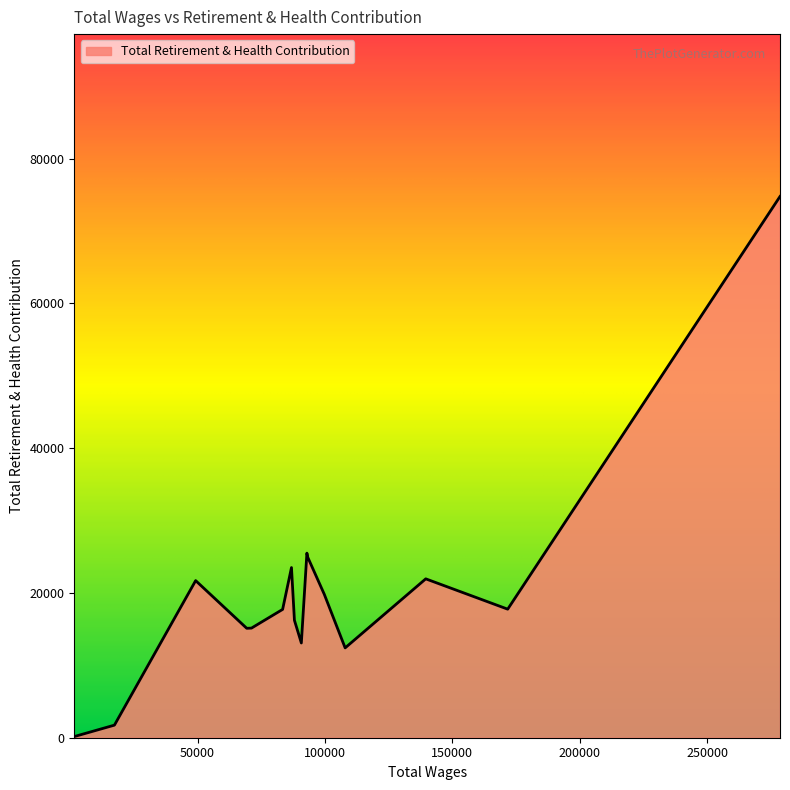

True or false: there are more than 2 points higher than both neighbors.

True